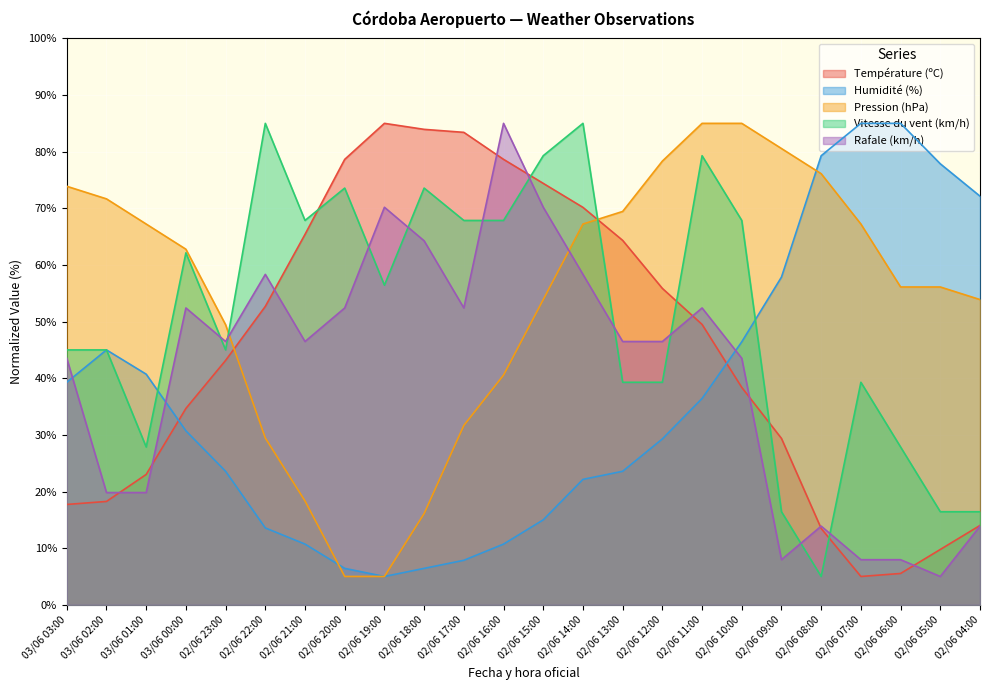

At which label does Température (ºC) reach its peak?

02/06 19:00